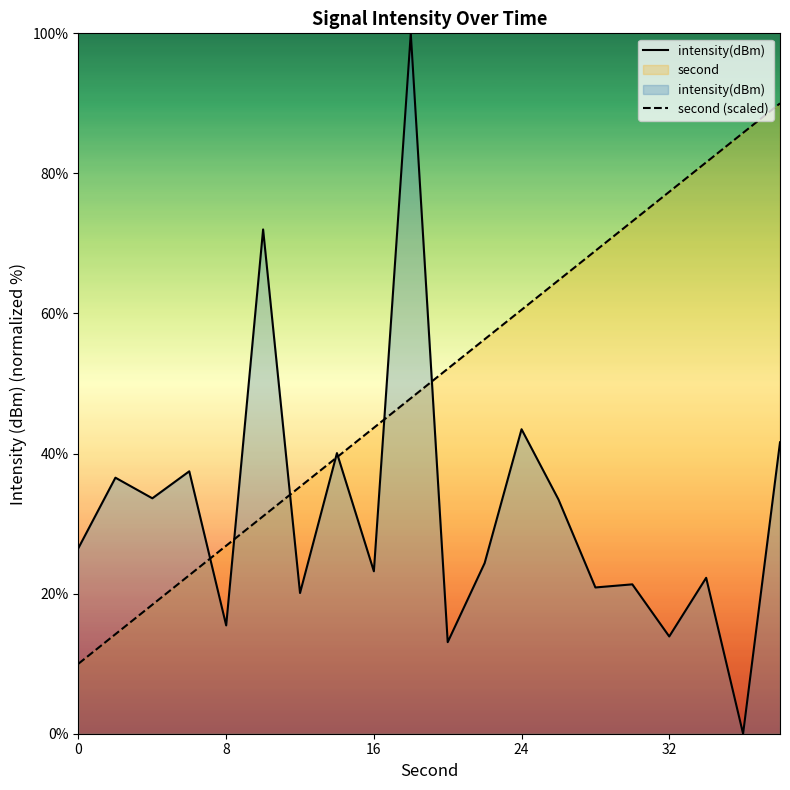

Reading right to left, extract all data points from this chart.

intensity(dBm): 41.6	0.0	22.3	13.9	21.3	20.9	33.4	43.5	24.4	13.1	100.0	23.2	40.1	20.1	72.0	15.5	37.5	33.6	36.6	26.5
second (scaled): 90.0	85.8	81.6	77.4	73.2	68.9	64.7	60.5	56.3	52.1	47.9	43.7	39.5	35.3	31.1	26.8	22.6	18.4	14.2	10.0